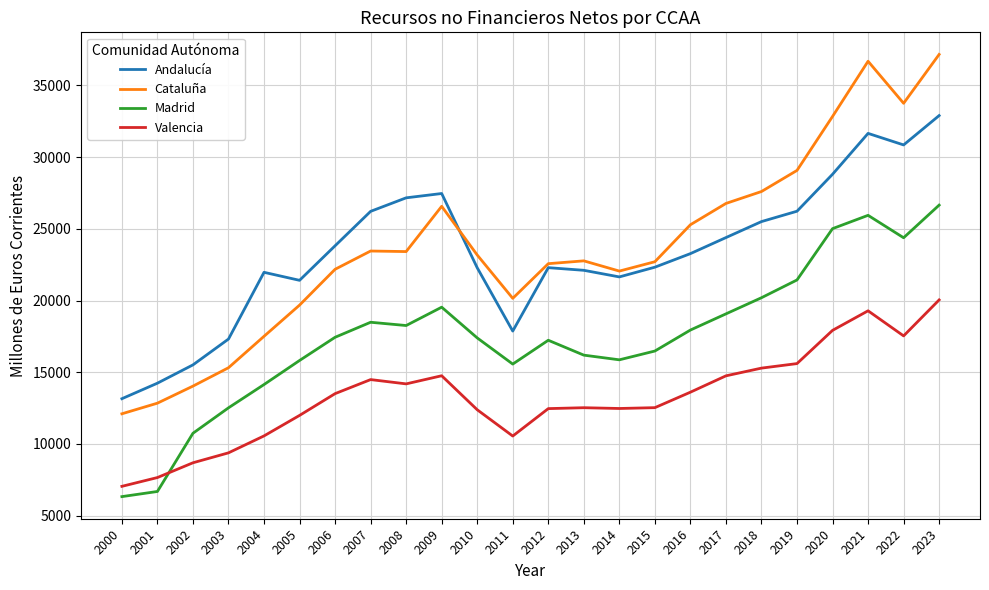

What is the difference between the highest and lowest values at 2012?

10107